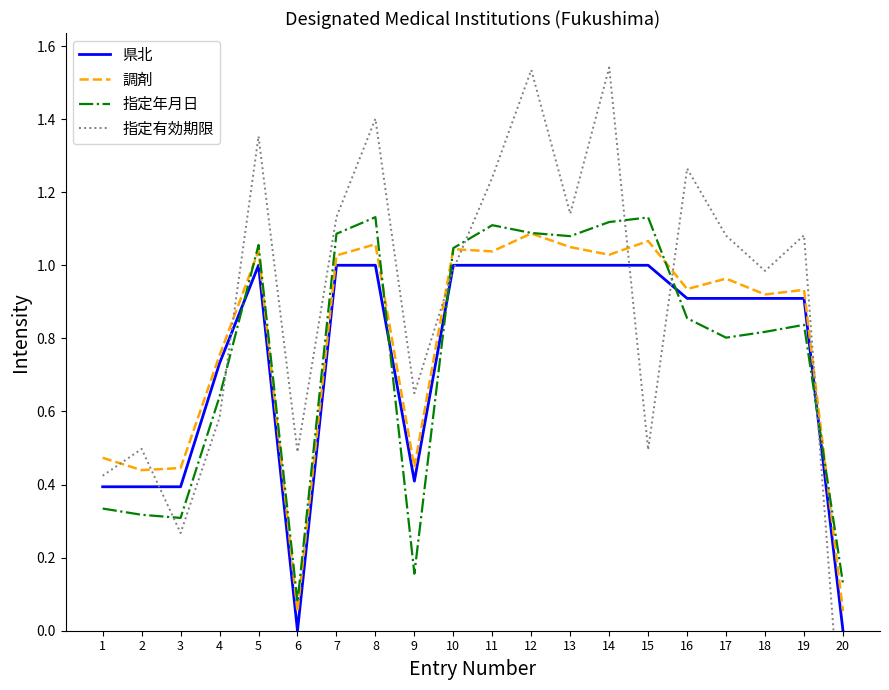

How many intersections are there between 指定有効期限 and 指定年月日?

7